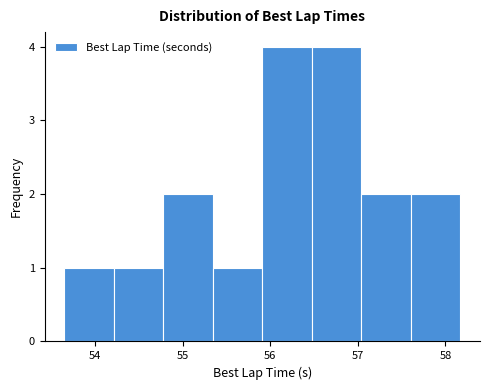

Reading left to right, transcribe this chart: for each bar, give the range it covers on the x-axis and its height. Neither the bar edges nor the heights are printed on the chart, so give them approximately, as read against the axes.

53.6 to 54.2: 1
54.2 to 54.8: 1
54.8 to 55.3: 2
55.3 to 55.9: 1
55.9 to 56.5: 4
56.5 to 57.0: 4
57.0 to 57.6: 2
57.6 to 58.2: 2